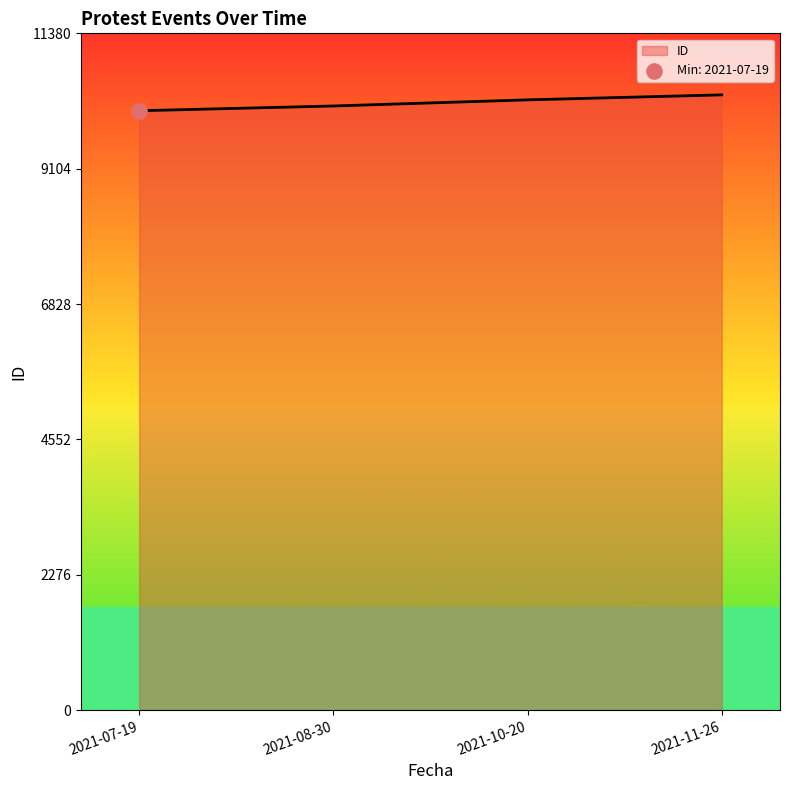

Approximately how many times larger is the value at 2021-10-20 compared to 2021-11-26?

1.0